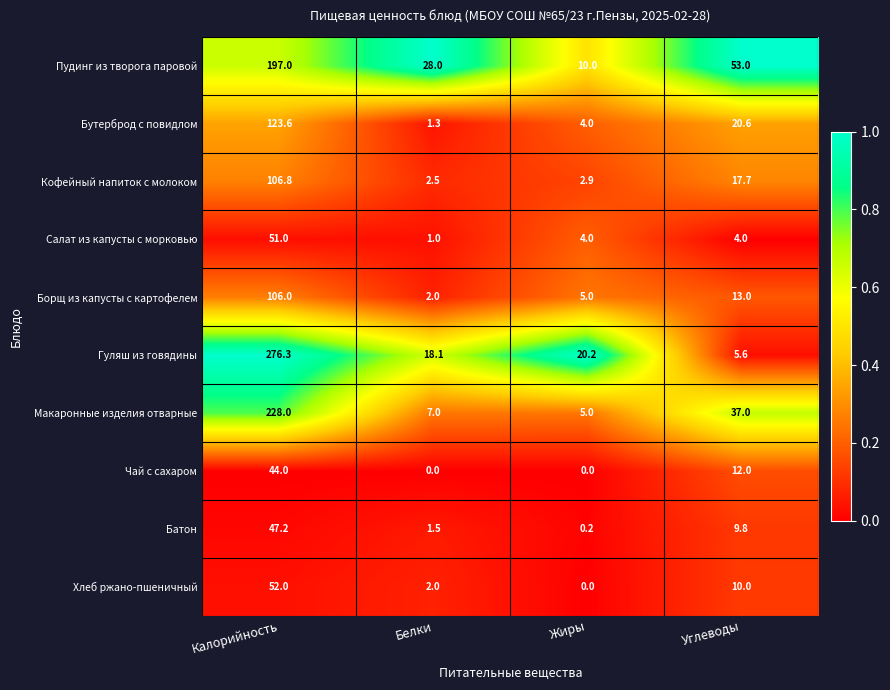

What is the sum of all Батон values?

58.7